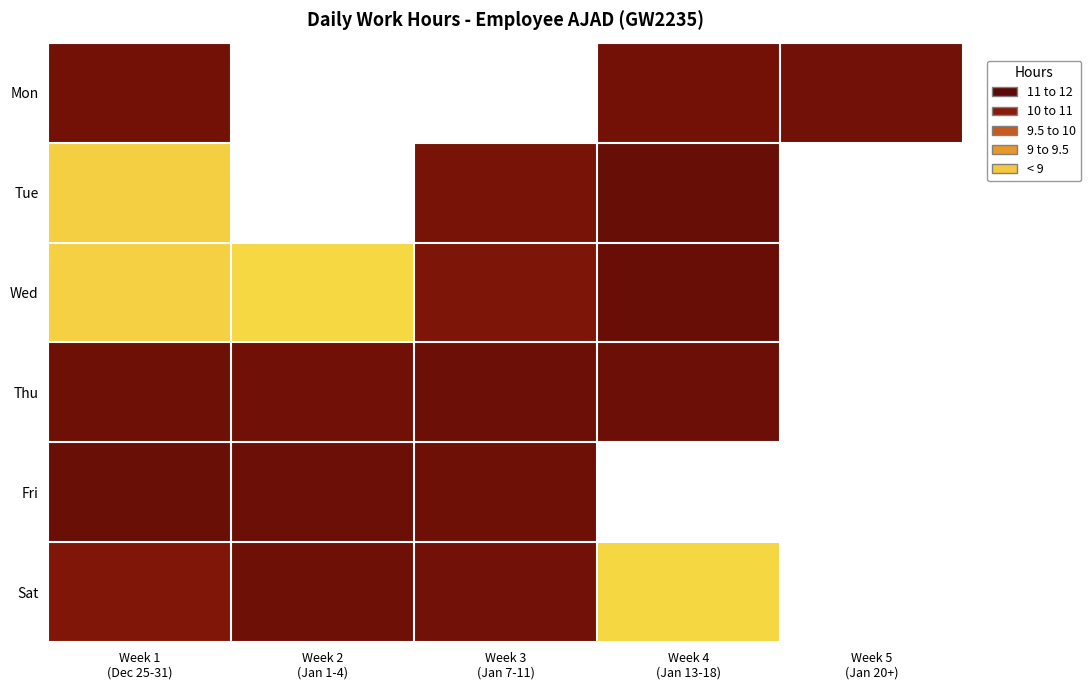

Rank the series by their maximum value, from lowest to highest.

Mon, Sat, Thu, Fri, Wed, Tue